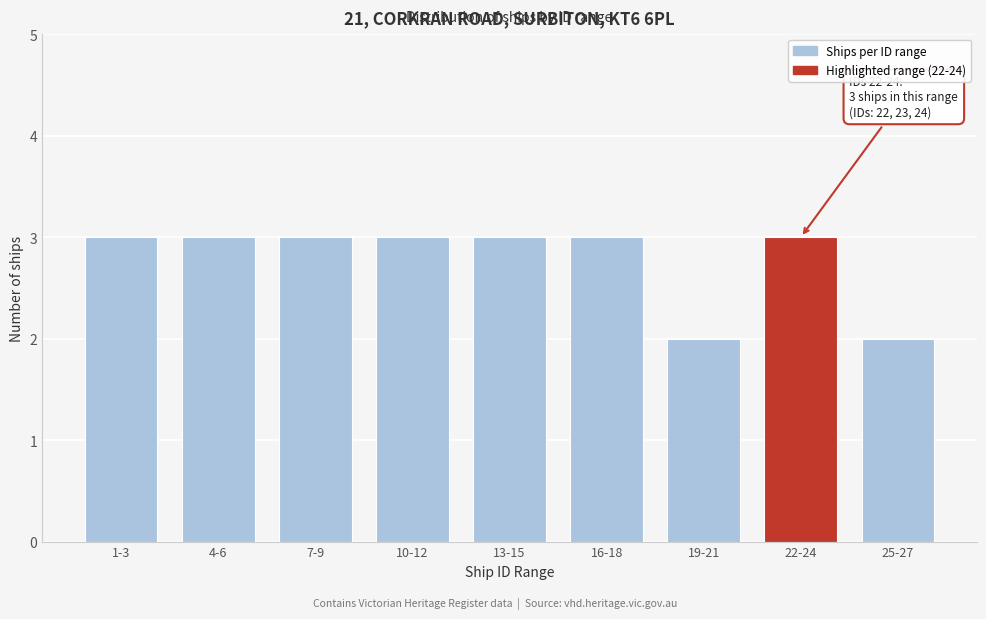

Reading right to left, transcribe all the data shown in this chart.

2	3	2	3	3	3	3	3	3